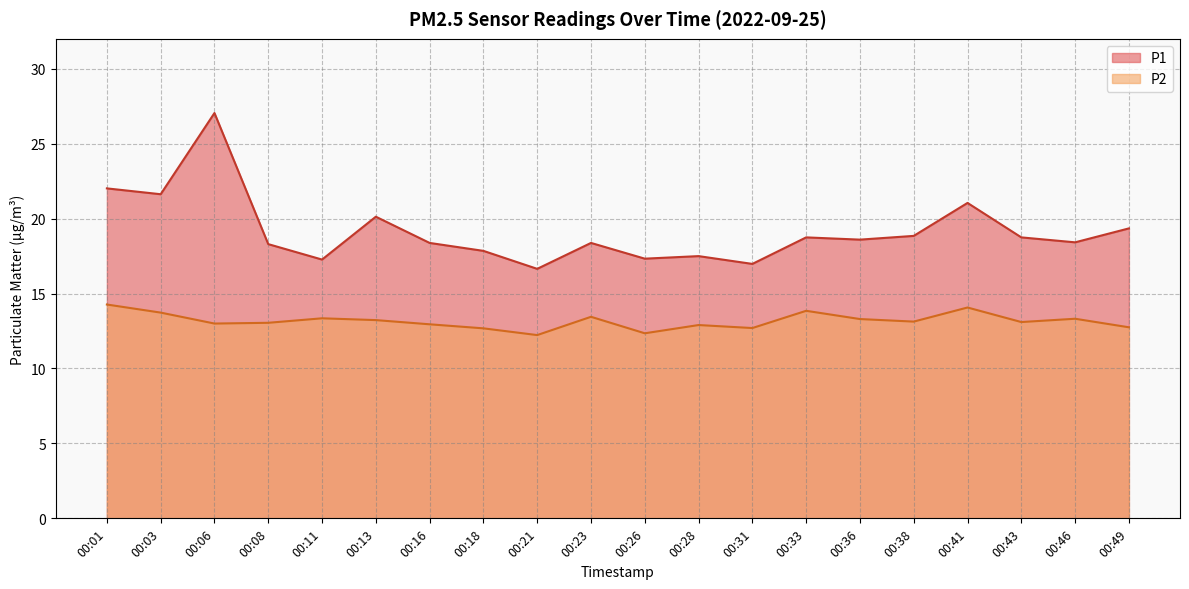

At which category is the sum across all series the highest?

00:06